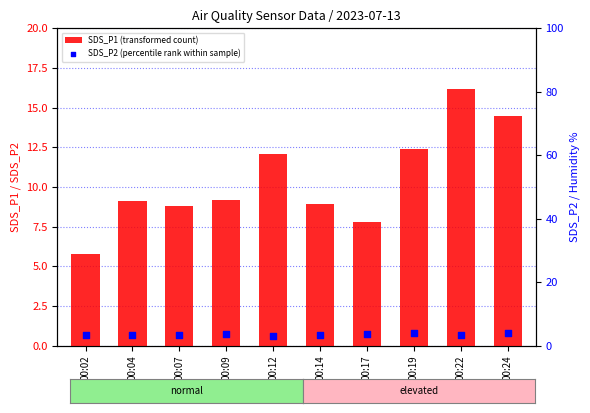

Which series reaches the maximum Y coordinate?

SDS_P1 (transformed count)